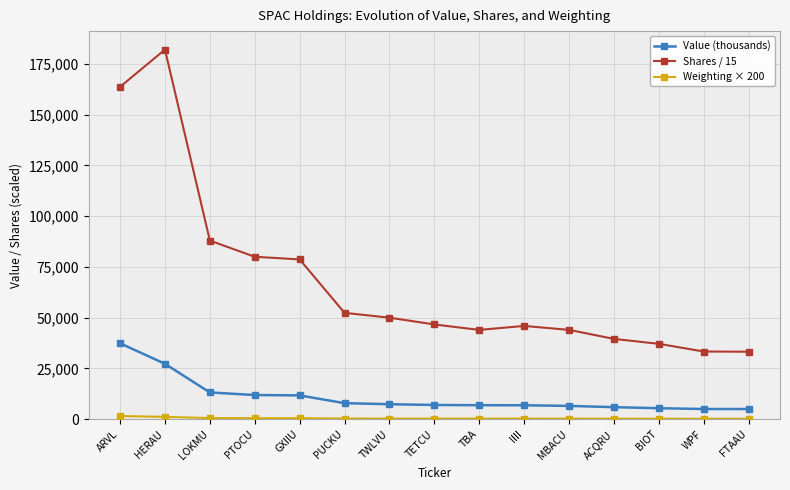

True or false: Weighting × 200 and Value (thousands) intersect in this chart.

False